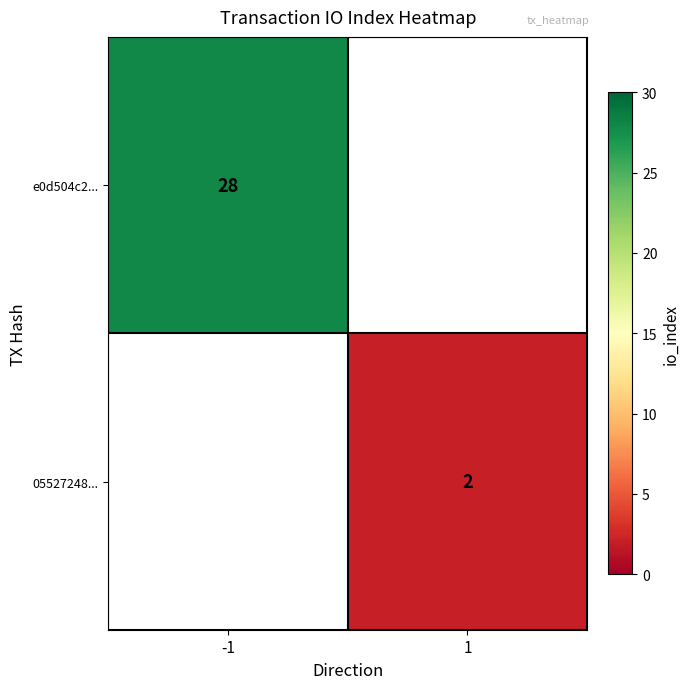

At which category does the chart reach its peak across all series?

-1